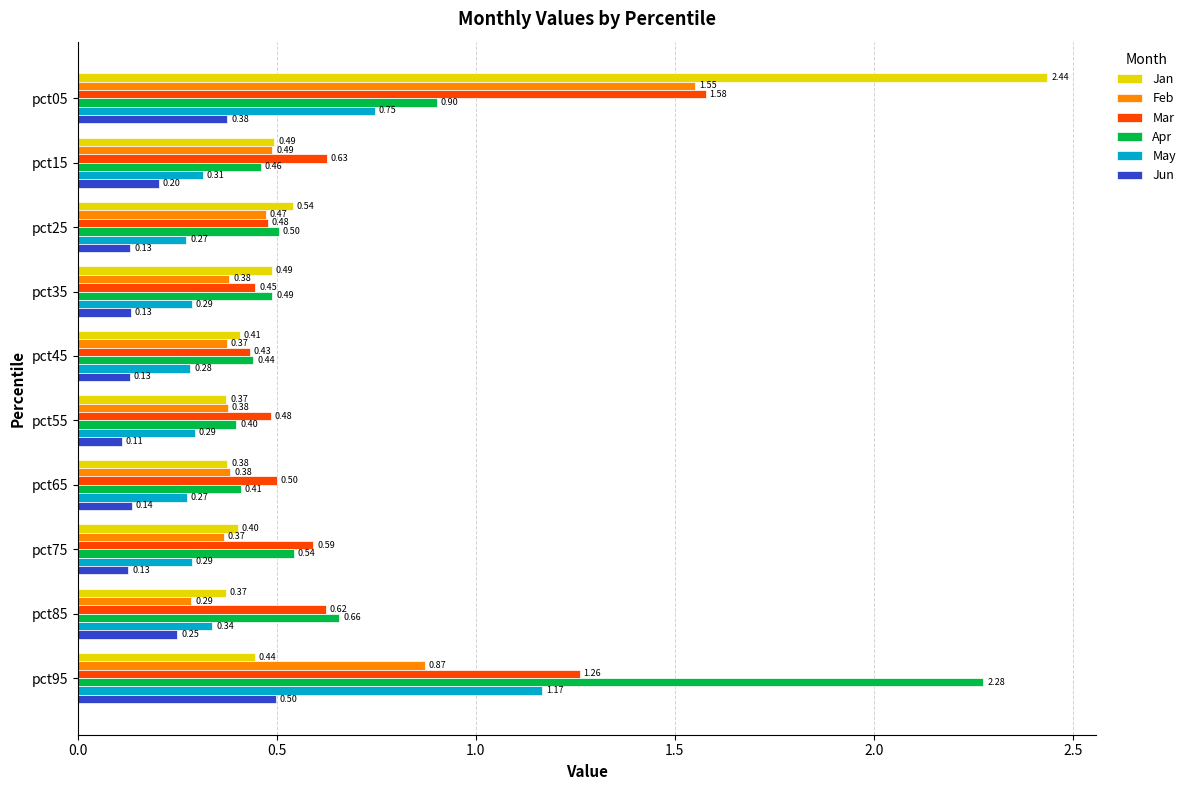

Which series has the largest range (max minus min)?

Jan